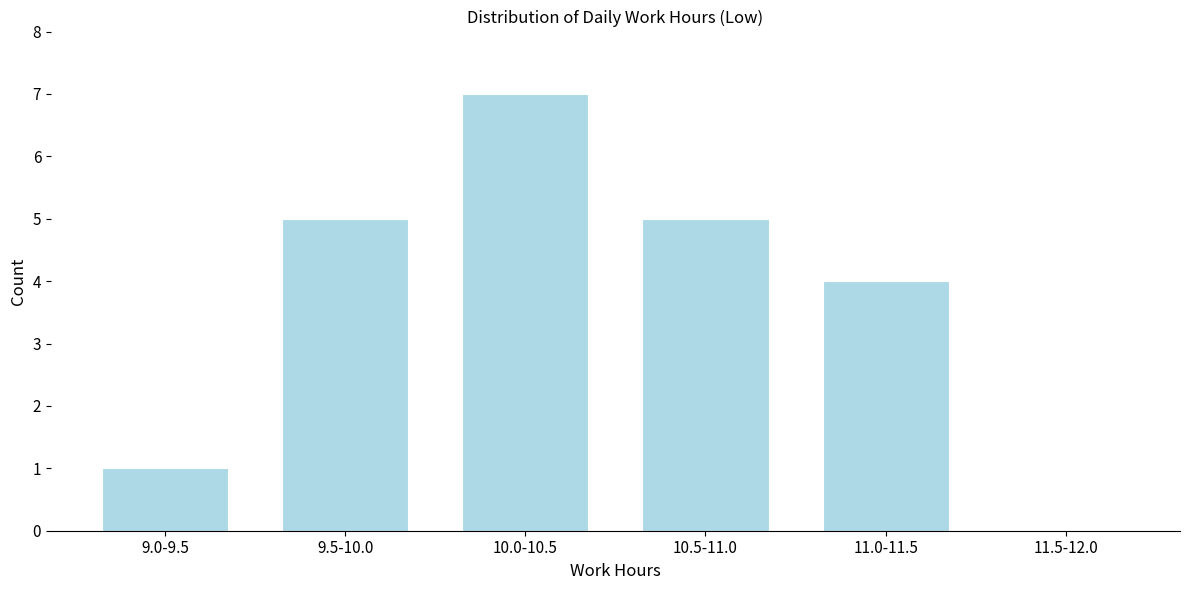

Reading left to right, extract all data points from this chart.

9.0-9.5=1	9.5-10.0=5	10.0-10.5=7	10.5-11.0=5	11.0-11.5=4	11.5-12.0=0